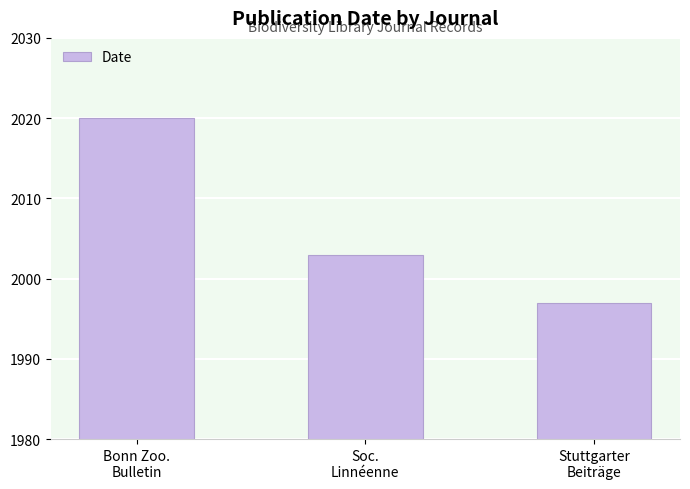

What is the difference between the maximum and second lowest values?

17